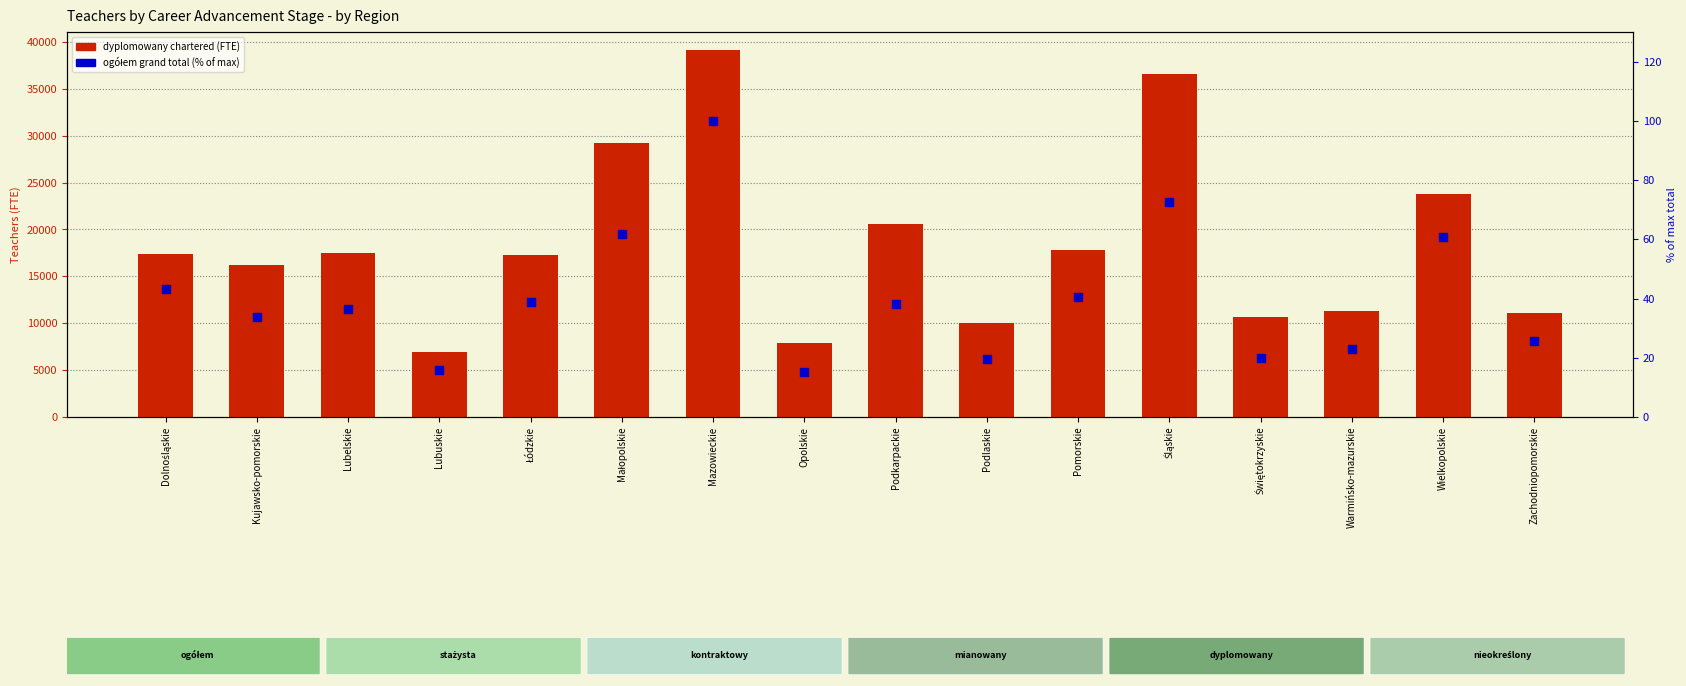

Which series contains the lowest Y value?

ogółem grand total (% of max)